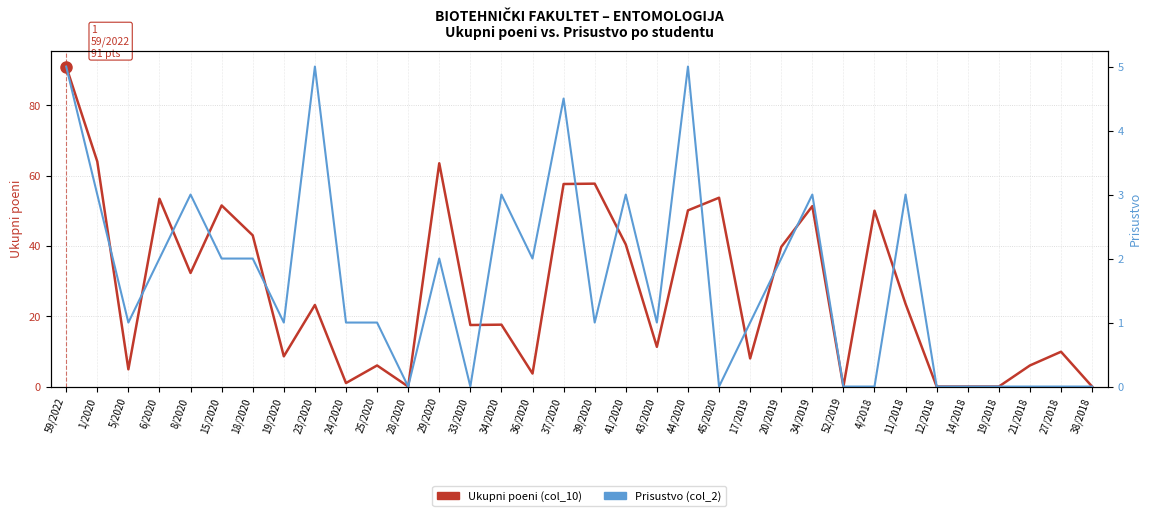

Reading left to right, extract all data points from this chart.

Ukupni poeni (col_10): 59/2022=91.0	1/2020=64.0	5/2020=4.9	6/2020=53.4	8/2020=32.3	15/2020=51.5	18/2020=43.0	19/2020=8.6	23/2020=23.2	24/2020=1.0	25/2020=6.0	28/2020=0.0	29/2020=63.5	33/2020=17.5	34/2020=17.6	36/2020=3.7	37/2020=57.6	39/2020=57.7	41/2020=40.4	43/2020=11.3	44/2020=50.1	45/2020=53.7	17/2019=8.0	20/2019=39.7	34/2019=51.3	52/2019=0.0	4/2018=50.0	11/2018=23.5	12/2018=0.0	14/2018=0.0	19/2018=0.0	21/2018=6.0	27/2018=9.9	38/2018=0.0
Prisustvo (col_2): 59/2022=5.0	1/2020=3.0	5/2020=1.0	6/2020=2.0	8/2020=3.0	15/2020=2.0	18/2020=2.0	19/2020=1.0	23/2020=5.0	24/2020=1.0	25/2020=1.0	28/2020=0.0	29/2020=2.0	33/2020=0.0	34/2020=3.0	36/2020=2.0	37/2020=4.5	39/2020=1.0	41/2020=3.0	43/2020=1.0	44/2020=5.0	45/2020=0.0	17/2019=1.0	20/2019=2.0	34/2019=3.0	52/2019=0.0	4/2018=0.0	11/2018=3.0	12/2018=0.0	14/2018=0.0	19/2018=0.0	21/2018=0.0	27/2018=0.0	38/2018=0.0